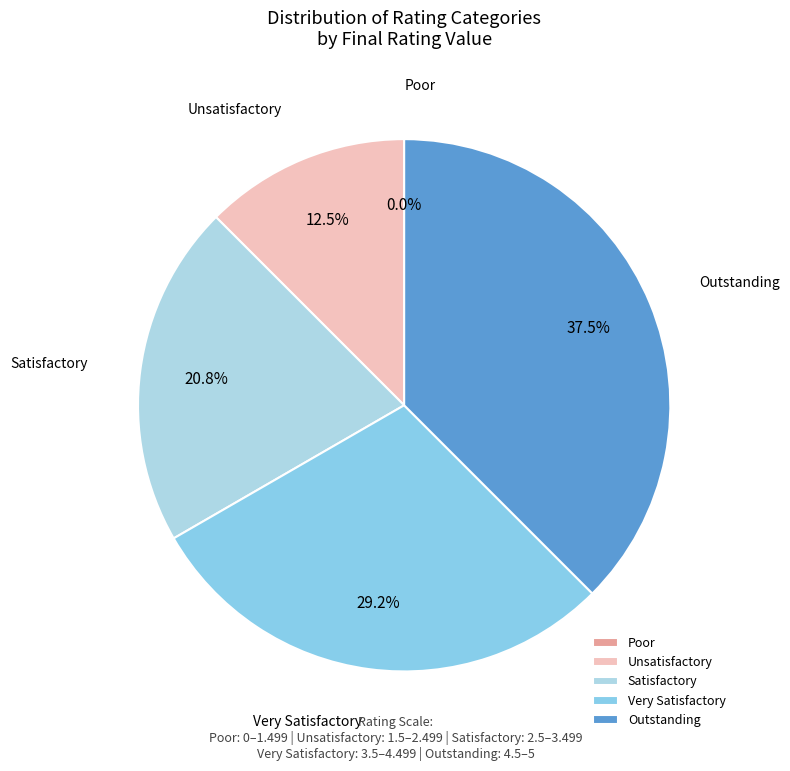

To the nearest percent, what is the combined percentage of Very Satisfactory and Unsatisfactory?

42%